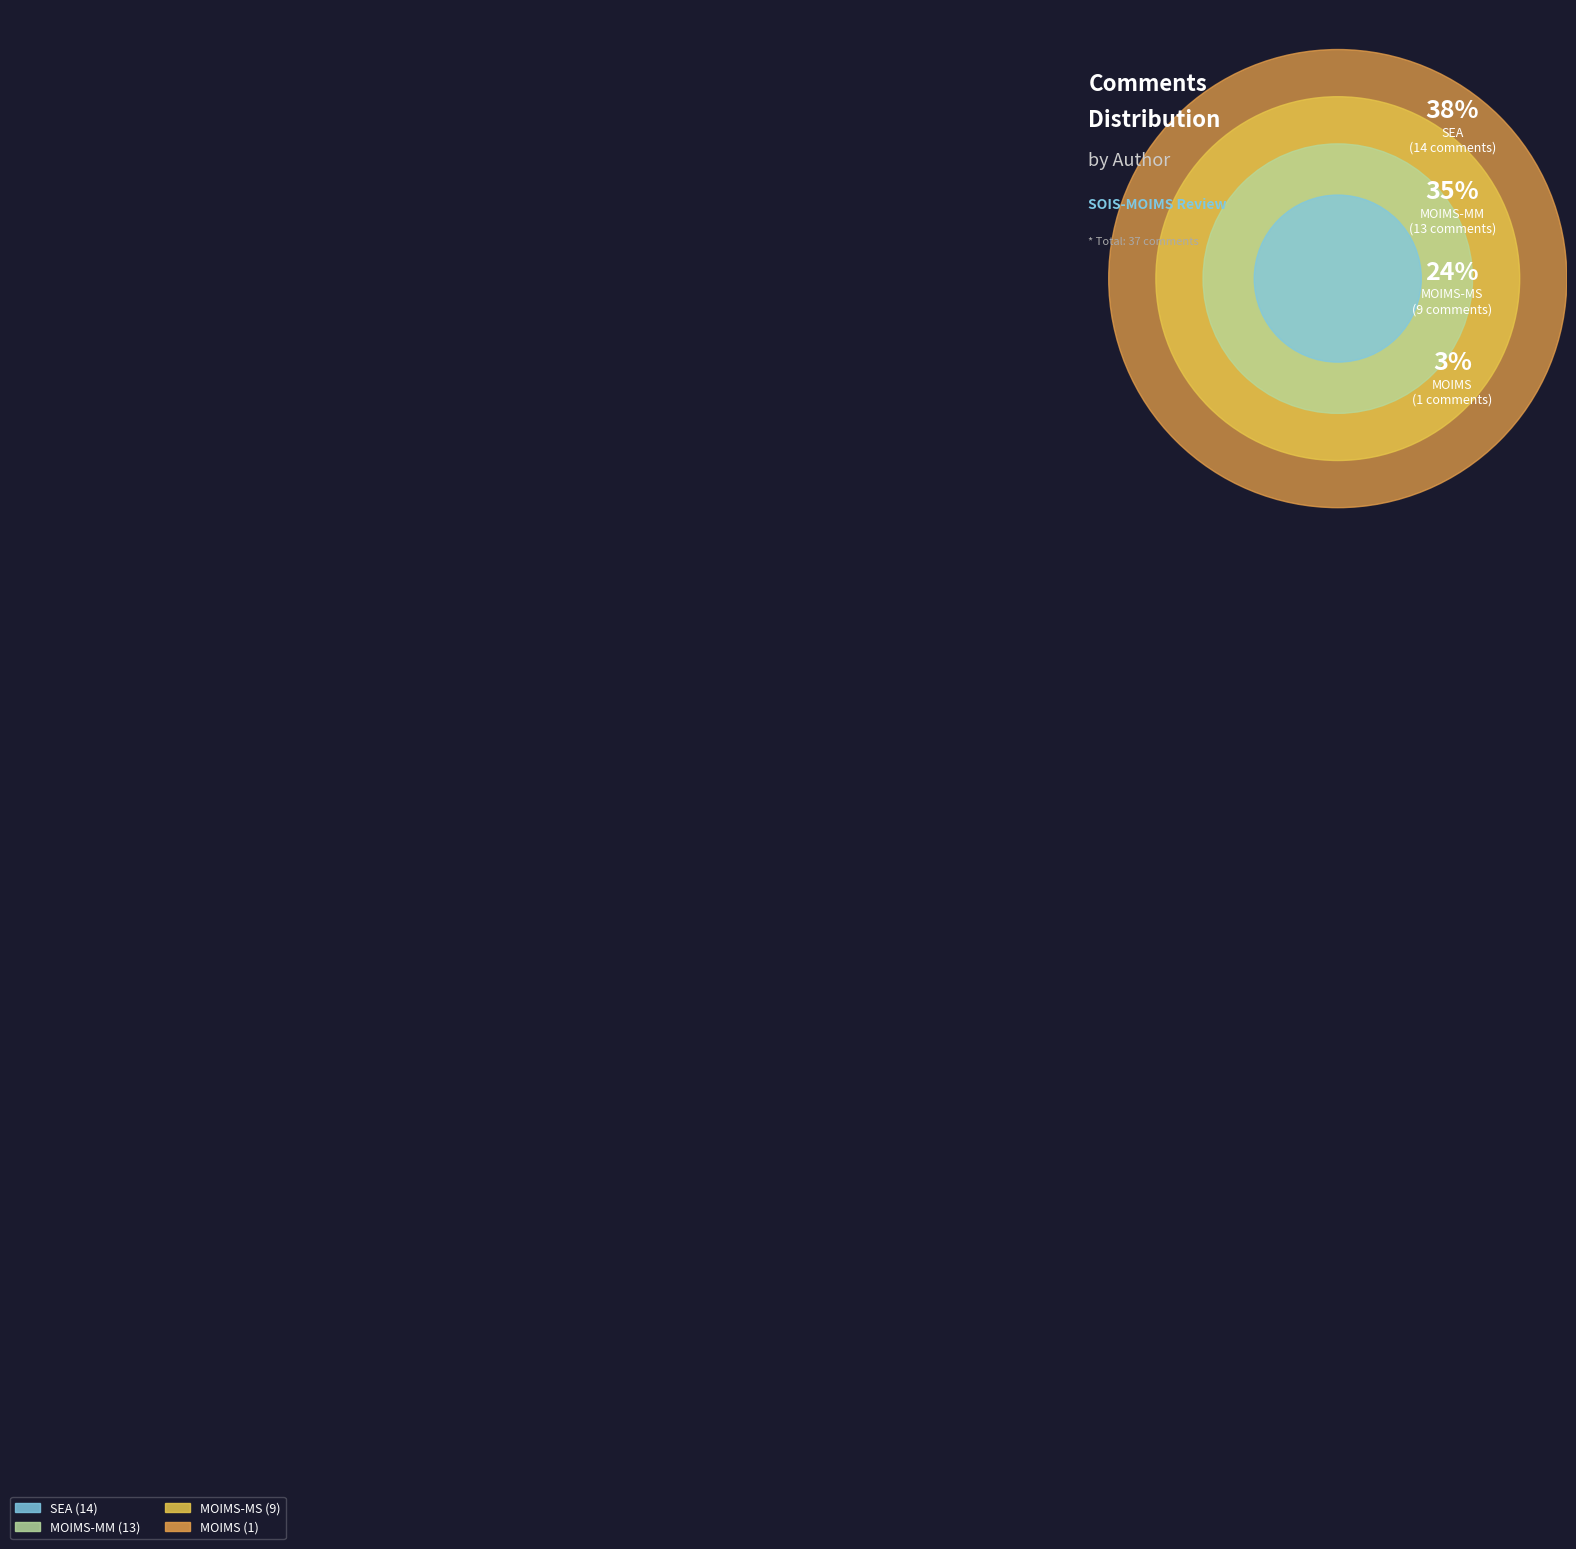

What percentage do MOIMS-MM and MOIMS together represent?

37.8%